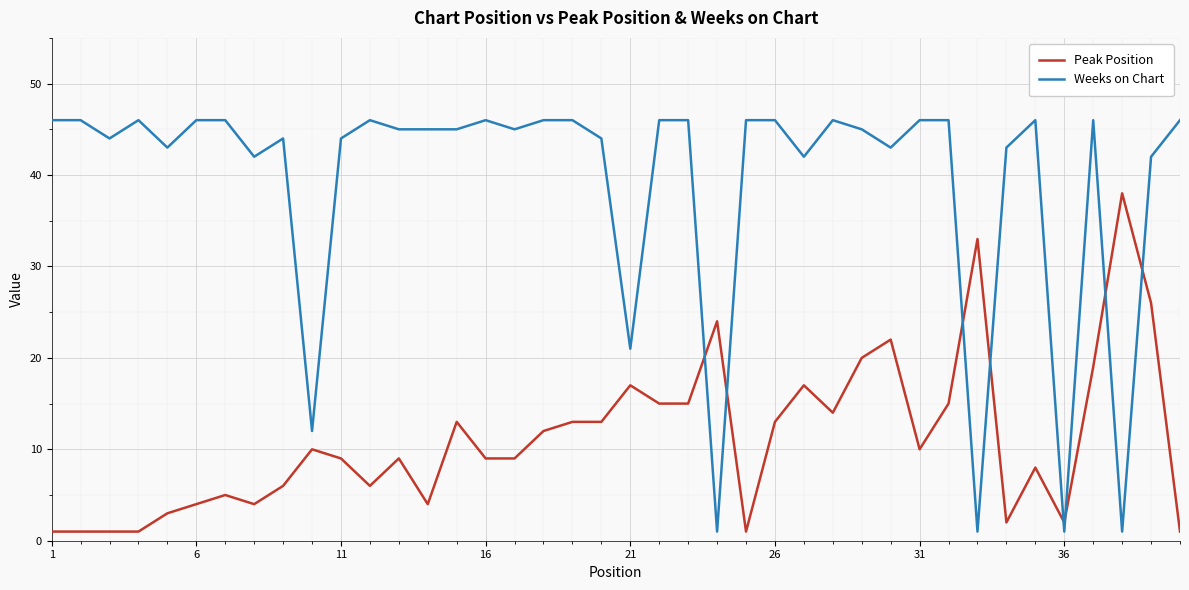

Reading left to right, what are all the values shown in this chart?

Peak Position: 1	1	1	1	3	4	5	4	6	10	9	6	9	4	13	9	9	12	13	13	17	15	15	24	1	13	17	14	20	22	10	15	33	2	8	2	19	38	26	1
Weeks on Chart: 46	46	44	46	43	46	46	42	44	12	44	46	45	45	45	46	45	46	46	44	21	46	46	1	46	46	42	46	45	43	46	46	1	43	46	1	46	1	42	46